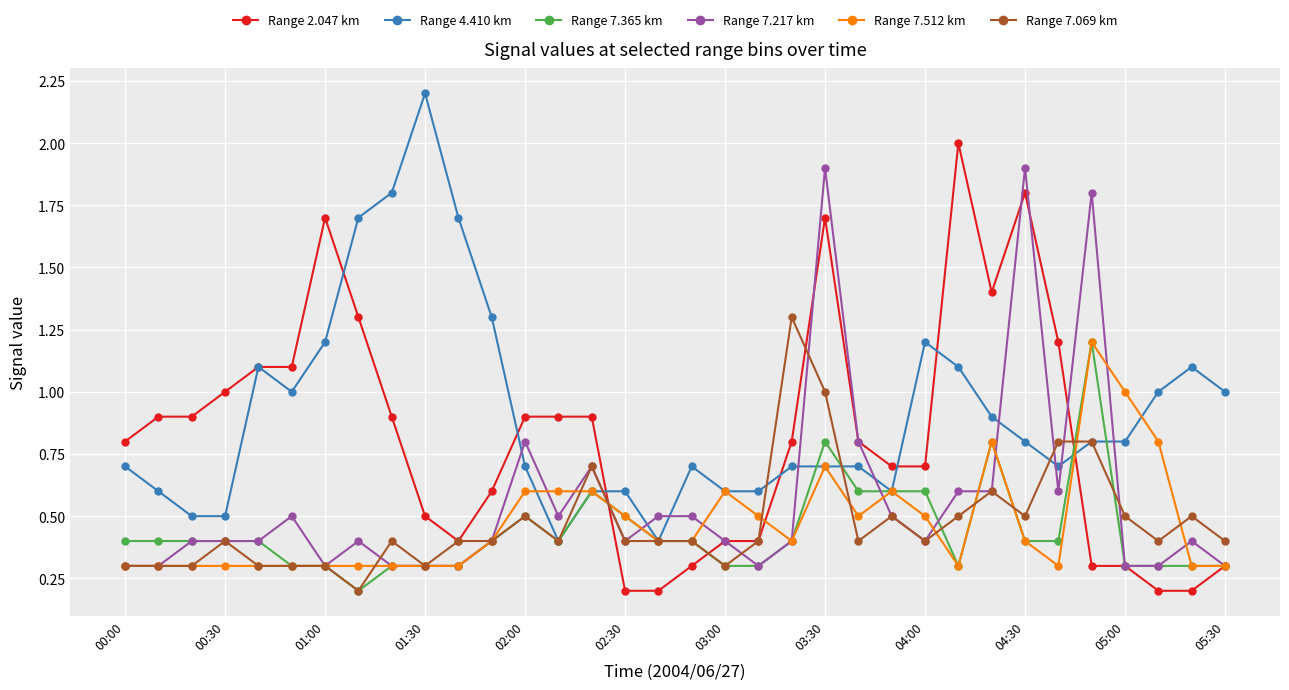

What are all the series names shown in the legend?

Range 2.047 km, Range 4.410 km, Range 7.365 km, Range 7.217 km, Range 7.512 km, Range 7.069 km